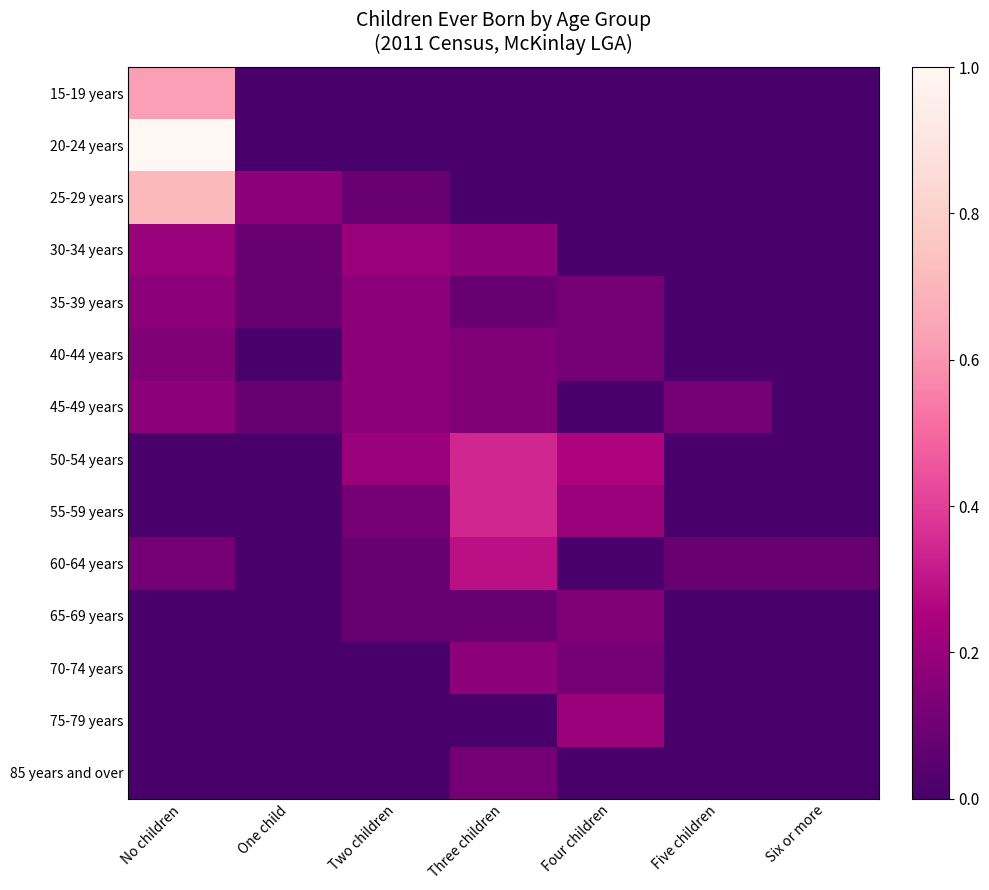

Reading left to right, extract all data points from this chart.

15-19 years: No children=0.6	One child=0.0	Two children=0.0	Three children=0.0	Four children=0.0	Five children=0.0	Six or more=0.0
20-24 years: No children=1.0	One child=0.0	Two children=0.0	Three children=0.0	Four children=0.0	Five children=0.0	Six or more=0.0
25-29 years: No children=0.7	One child=0.2	Two children=0.1	Three children=0.0	Four children=0.0	Five children=0.0	Six or more=0.0
30-34 years: No children=0.2	One child=0.1	Two children=0.2	Three children=0.2	Four children=0.0	Five children=0.0	Six or more=0.0
35-39 years: No children=0.2	One child=0.1	Two children=0.2	Three children=0.1	Four children=0.1	Five children=0.0	Six or more=0.0
40-44 years: No children=0.1	One child=0.0	Two children=0.2	Three children=0.1	Four children=0.1	Five children=0.0	Six or more=0.0
45-49 years: No children=0.2	One child=0.1	Two children=0.2	Three children=0.1	Four children=0.0	Five children=0.1	Six or more=0.0
50-54 years: No children=0.0	One child=0.0	Two children=0.2	Three children=0.3	Four children=0.3	Five children=0.0	Six or more=0.0
55-59 years: No children=0.0	One child=0.0	Two children=0.1	Three children=0.3	Four children=0.2	Five children=0.0	Six or more=0.0
60-64 years: No children=0.1	One child=0.0	Two children=0.1	Three children=0.3	Four children=0.0	Five children=0.1	Six or more=0.1
65-69 years: No children=0.0	One child=0.0	Two children=0.1	Three children=0.1	Four children=0.1	Five children=0.0	Six or more=0.0
70-74 years: No children=0.0	One child=0.0	Two children=0.0	Three children=0.2	Four children=0.1	Five children=0.0	Six or more=0.0
75-79 years: No children=0.0	One child=0.0	Two children=0.0	Three children=0.0	Four children=0.2	Five children=0.0	Six or more=0.0
85 years and over: No children=0.0	One child=0.0	Two children=0.0	Three children=0.1	Four children=0.0	Five children=0.0	Six or more=0.0